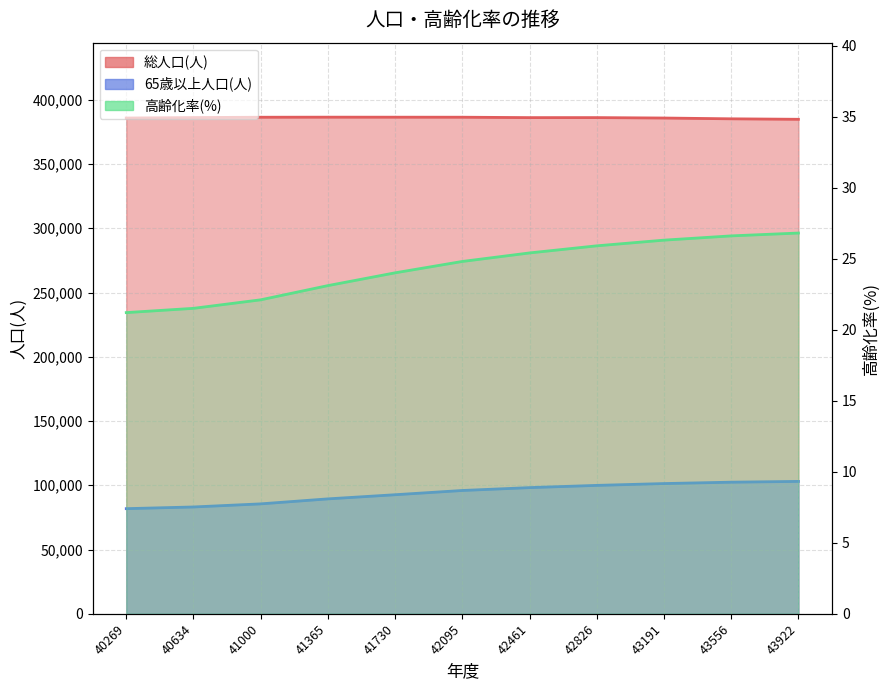

Reading left to right, list all the values displayed in this chart.

総人口(人): 385772.0	386132.0	386390.0	386447.0	386429.0	386410.0	386094.0	386105.0	385777.0	385160.0	384790.0
65歳以上人口(人): 81806.0	83114.0	85531.0	89414.0	92642.0	95948.0	98177.0	99912.0	101331.0	102404.0	103015.0
高齢化率(%): 21.2	21.5	22.1	23.1	24.0	24.8	25.4	25.9	26.3	26.6	26.8